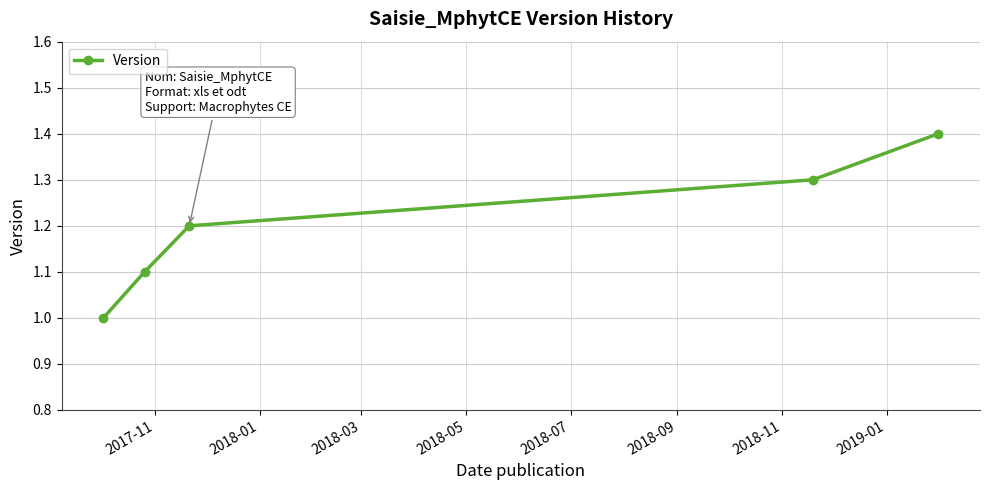

What is the value of the 1st point from the left?

1.0